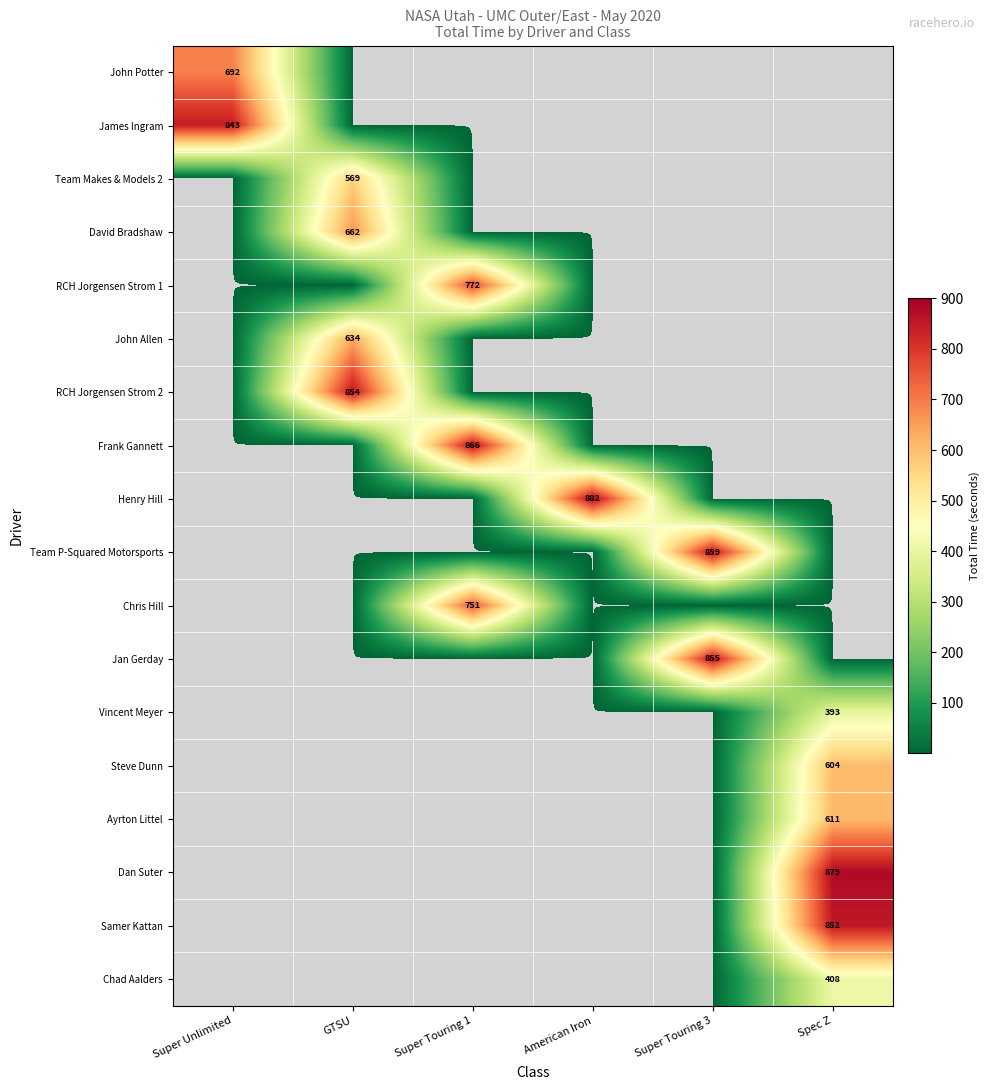

At how many categories does at least one series exceed 106?

6